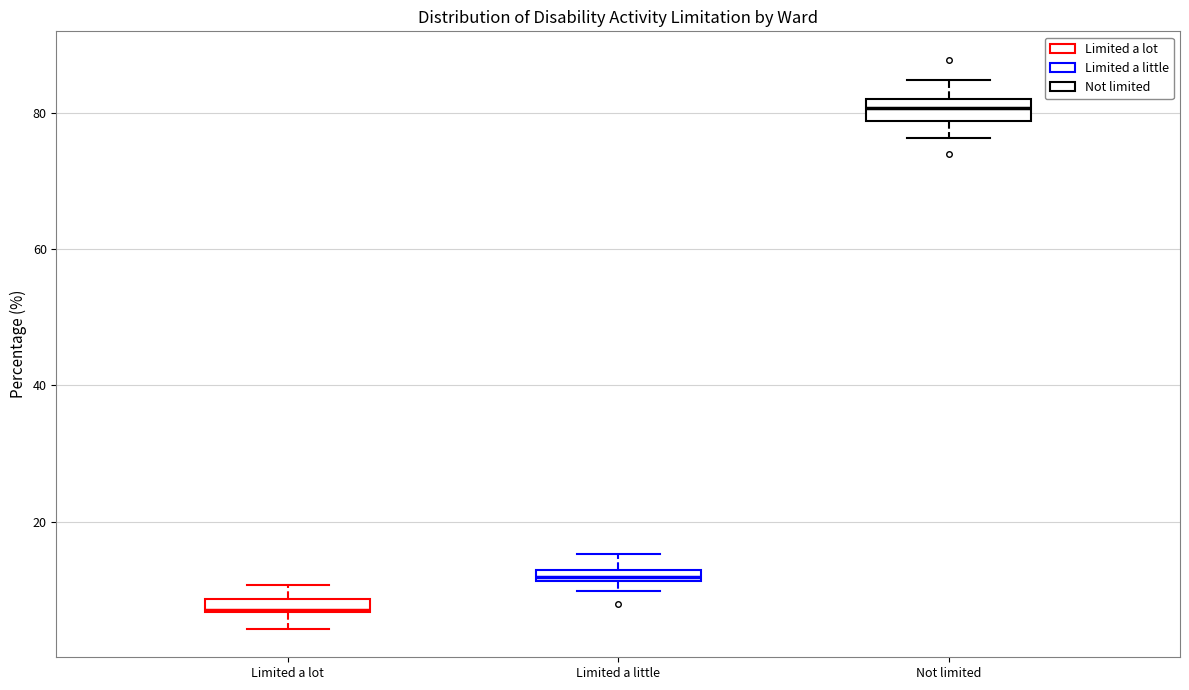

Which box's median line is the lowest?

Limited a lot